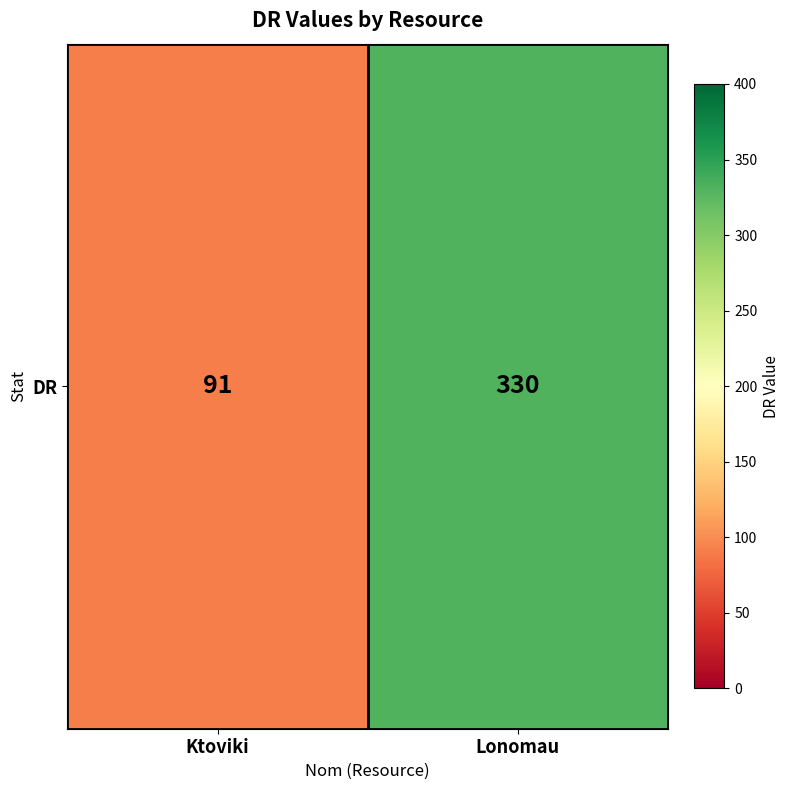

Between Ktoviki and Lonomau, which is larger?

Lonomau